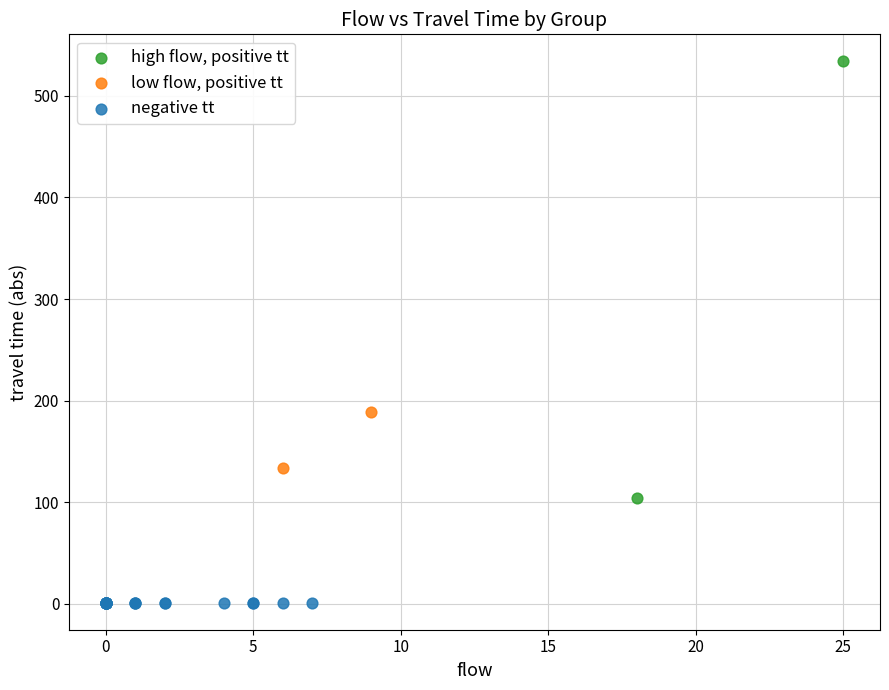

Which series contains the highest Y value?

high flow, positive tt